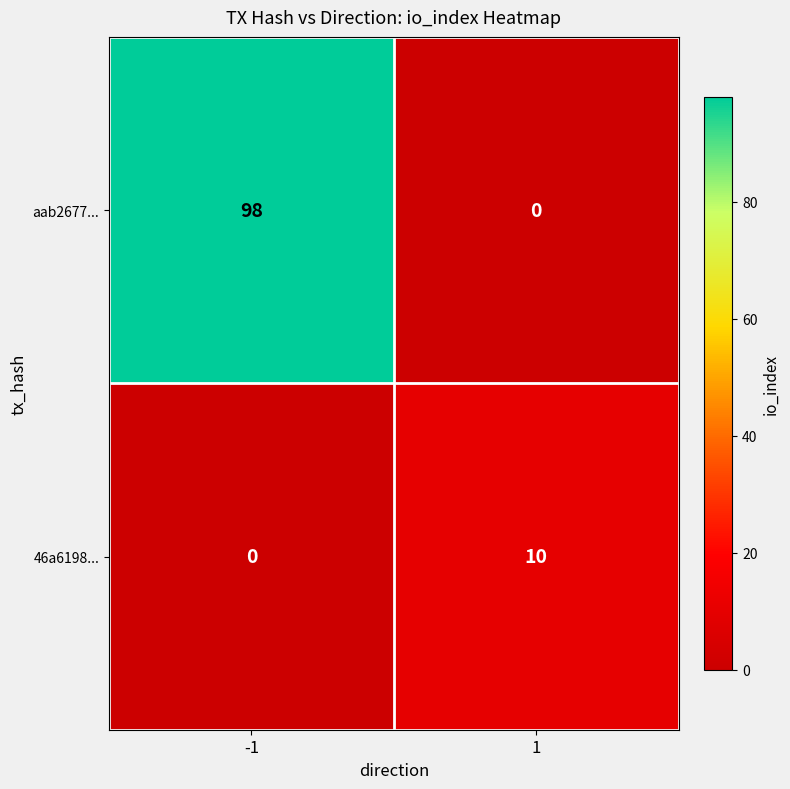

Rank the series by their average value, from lowest to highest.

46a6198..., aab2677...